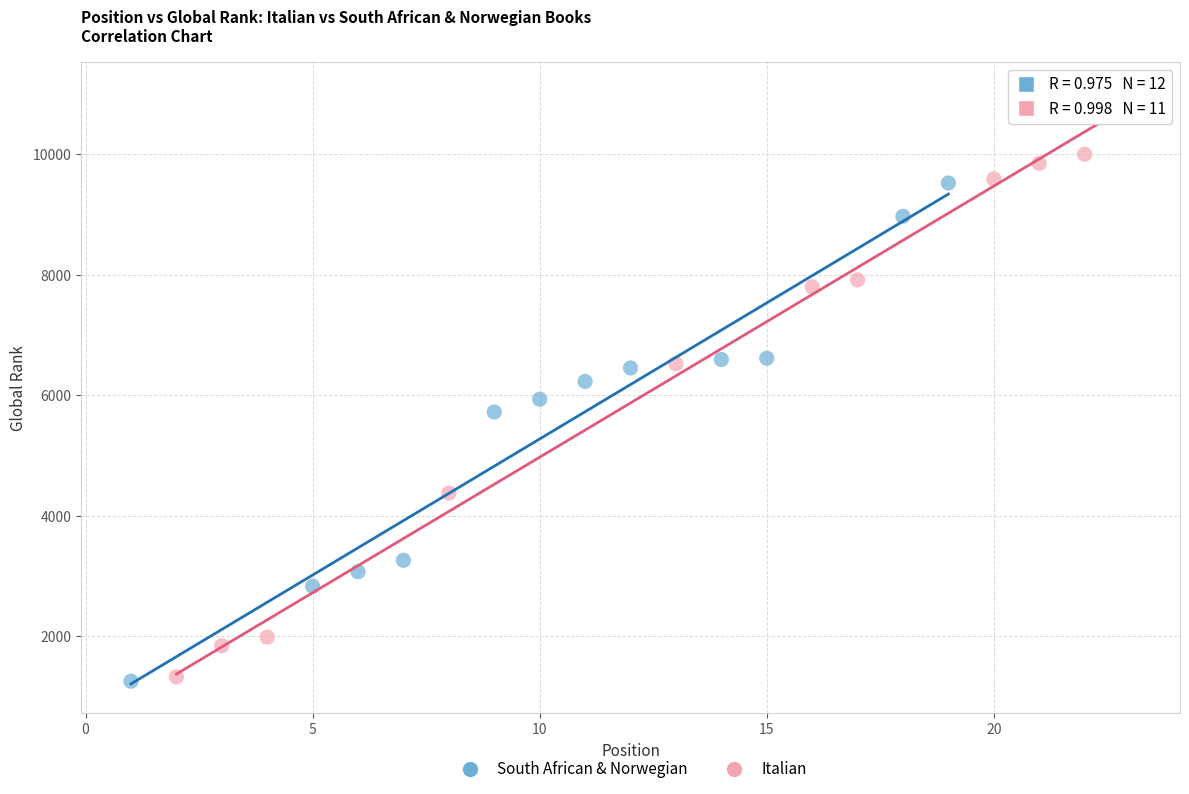

Which series has the largest Y range (max minus min)?

Italian